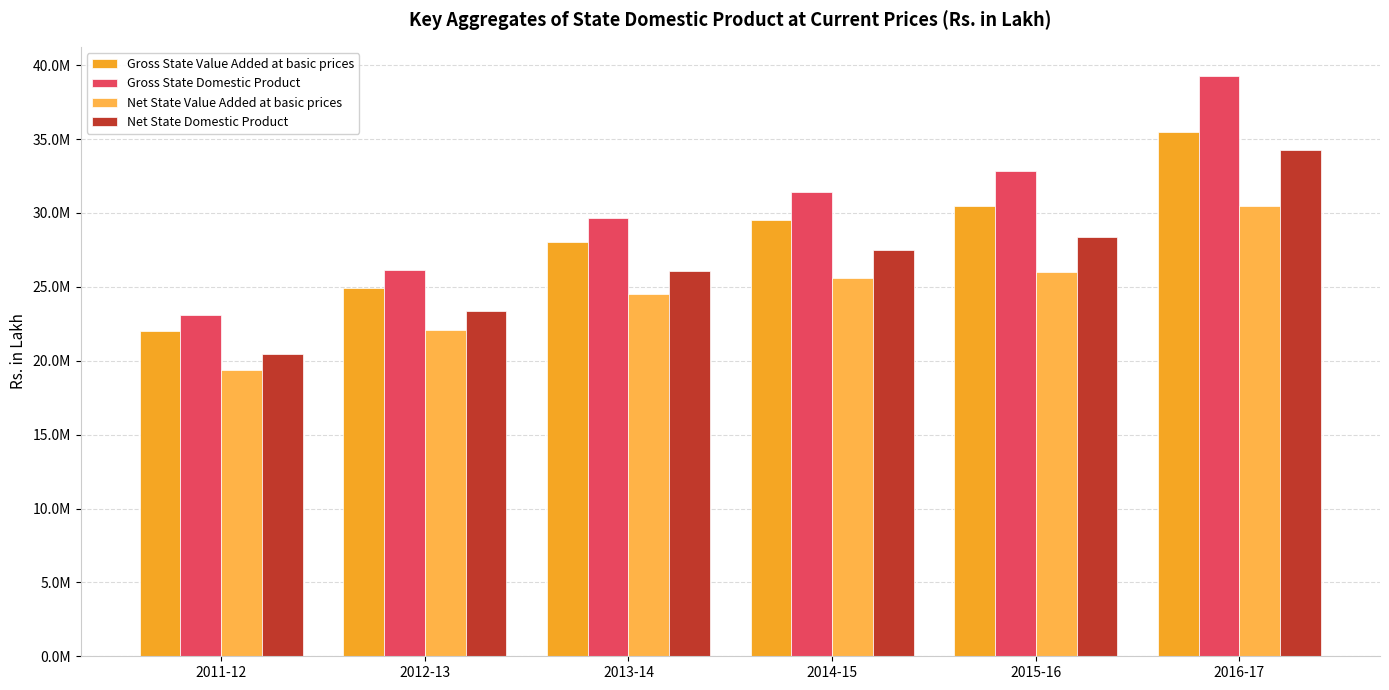

Is the value of Net State Value Added at basic prices at 2014-15 greater than the value of Gross State Domestic Product at 2012-13?

No